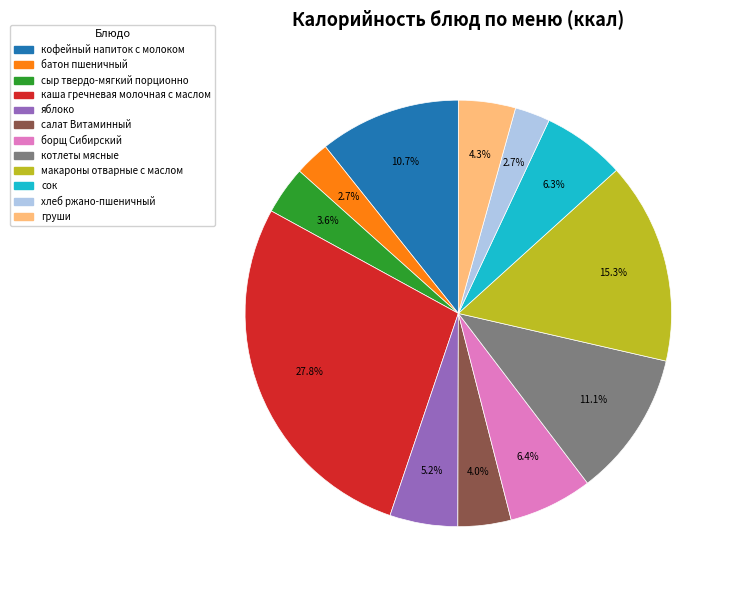

Which slice is the largest?

каша гречневая молочная с маслом